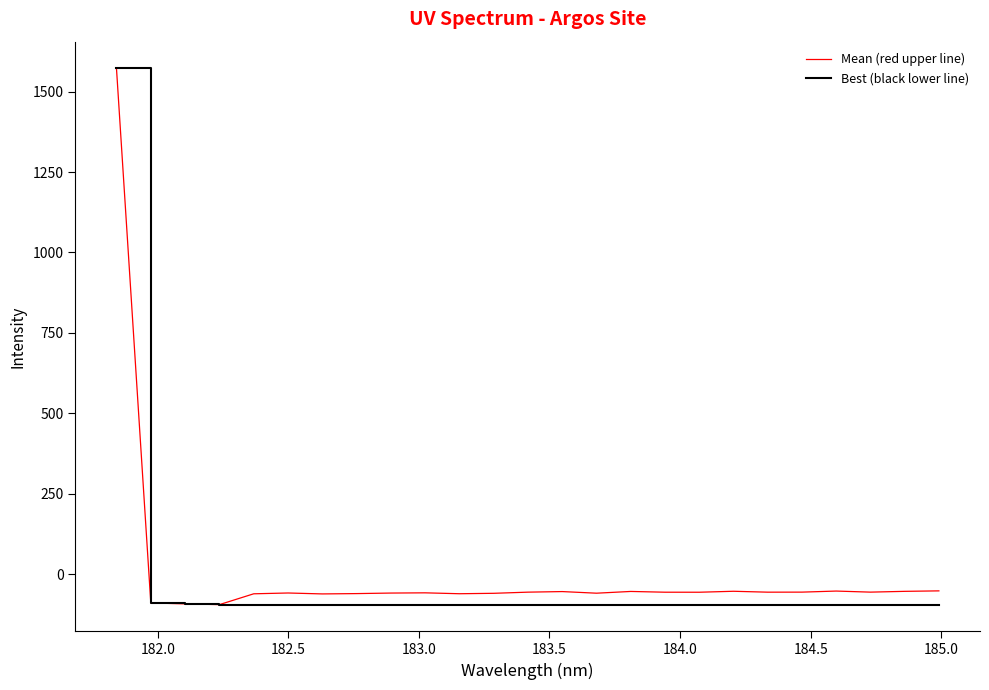

What is the sum of all Mean (red upper line) values?

91.2